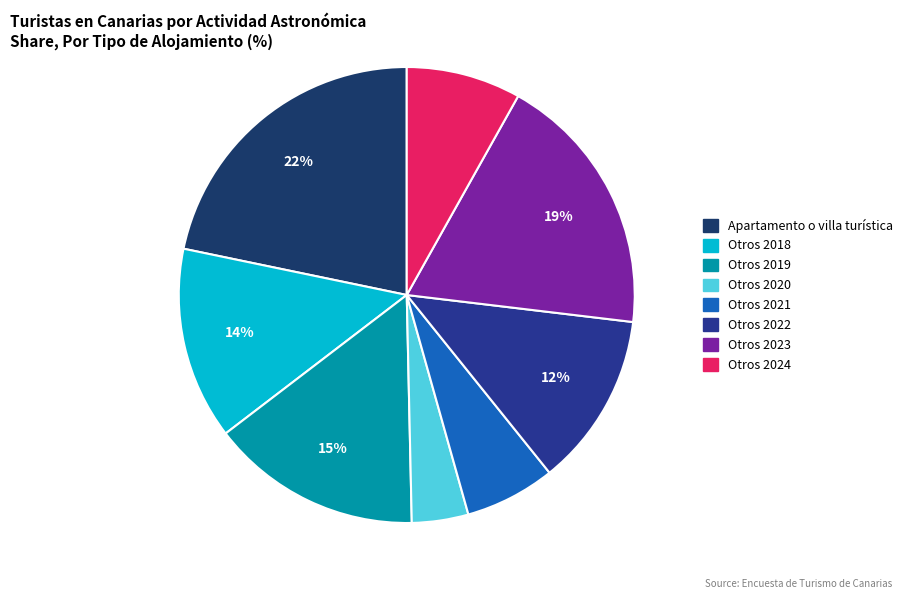

To the nearest percent, what is the average slice percentage?

12%